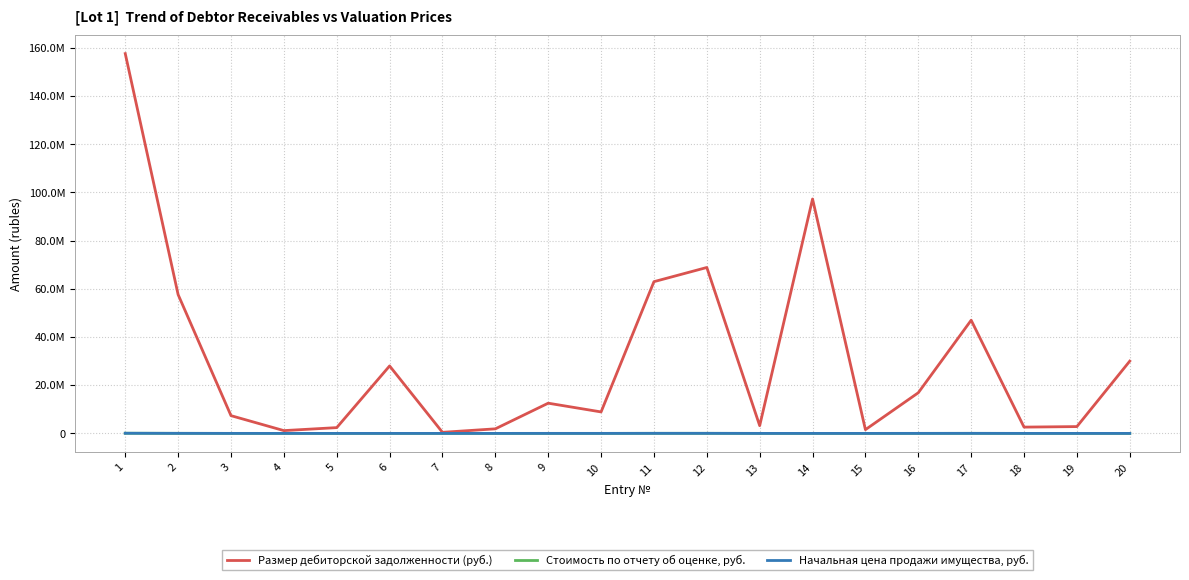

True or false: Размер дебиторской задолженности (руб.) has a value of 2577786.8 at 15.

False